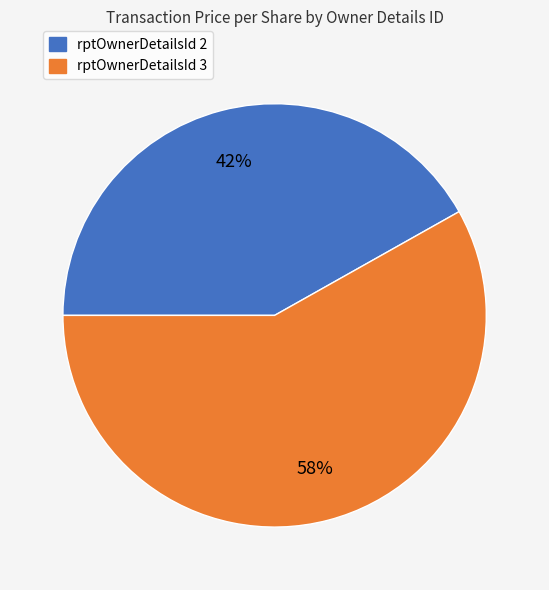

Is there a majority slice in this chart?

Yes